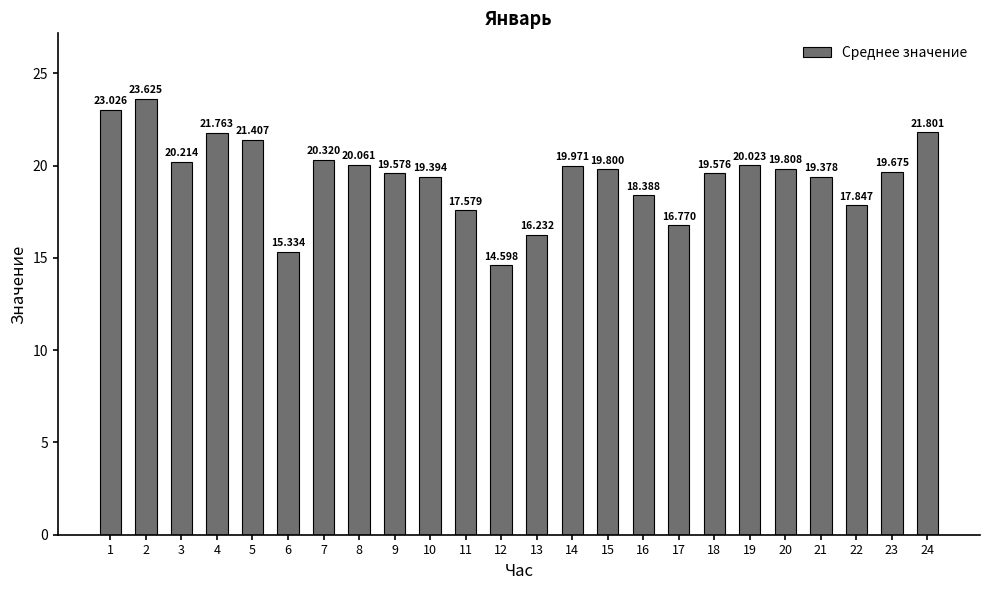

At which label is the value closest to 19?

21